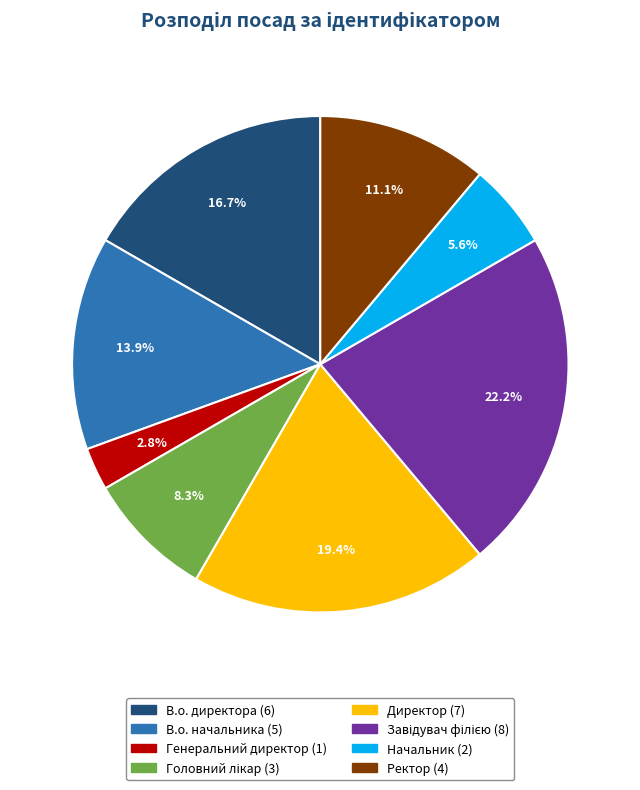

Does any single category account for the majority?

No